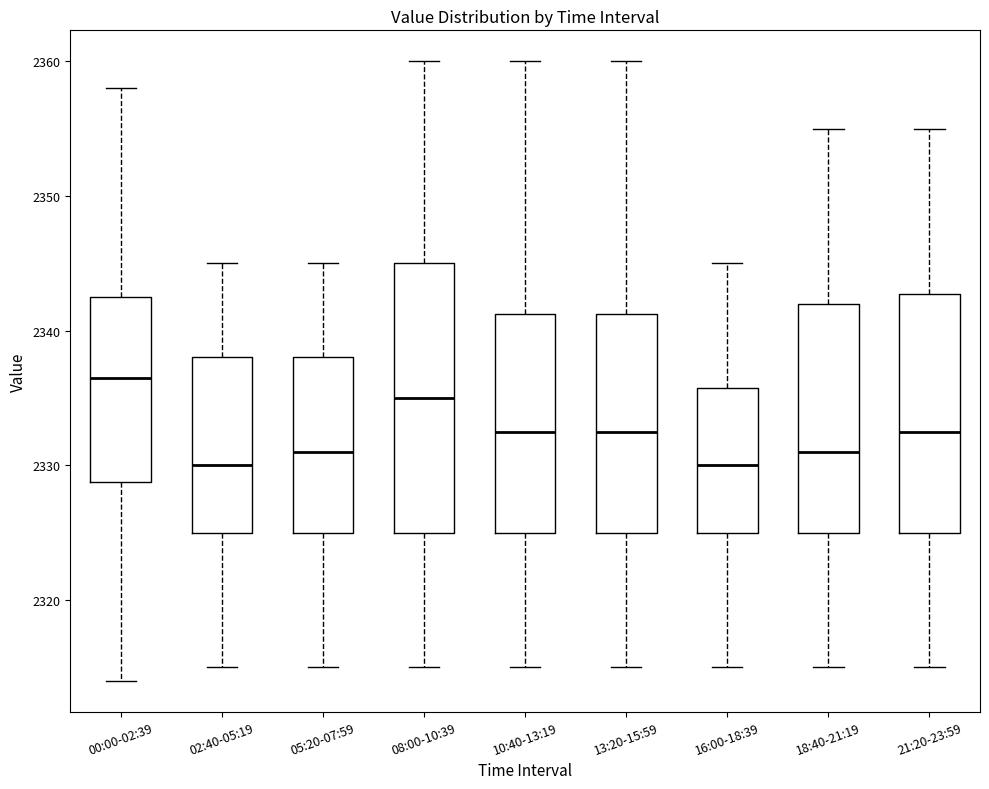

Comparing the boxes themselves (not the whiskers), which one is the tallest?

08:00-10:39